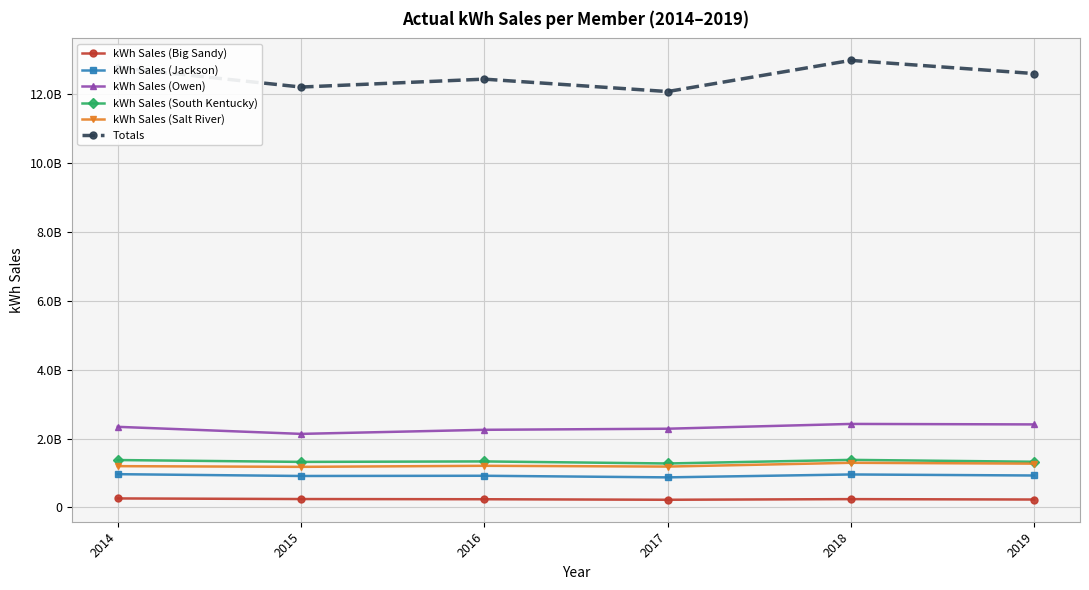

Between 2018 and 2014, which is larger?

2014